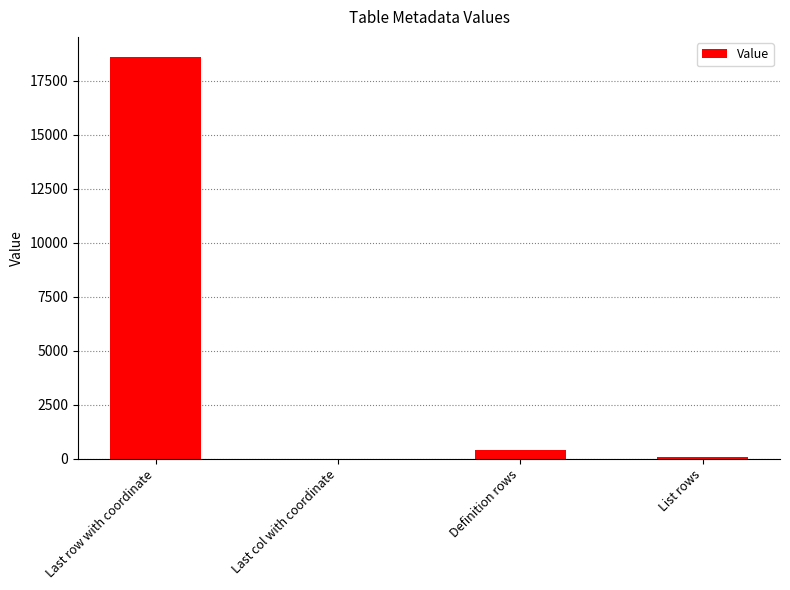

Which category has the highest value across all series?

Last row with coordinate